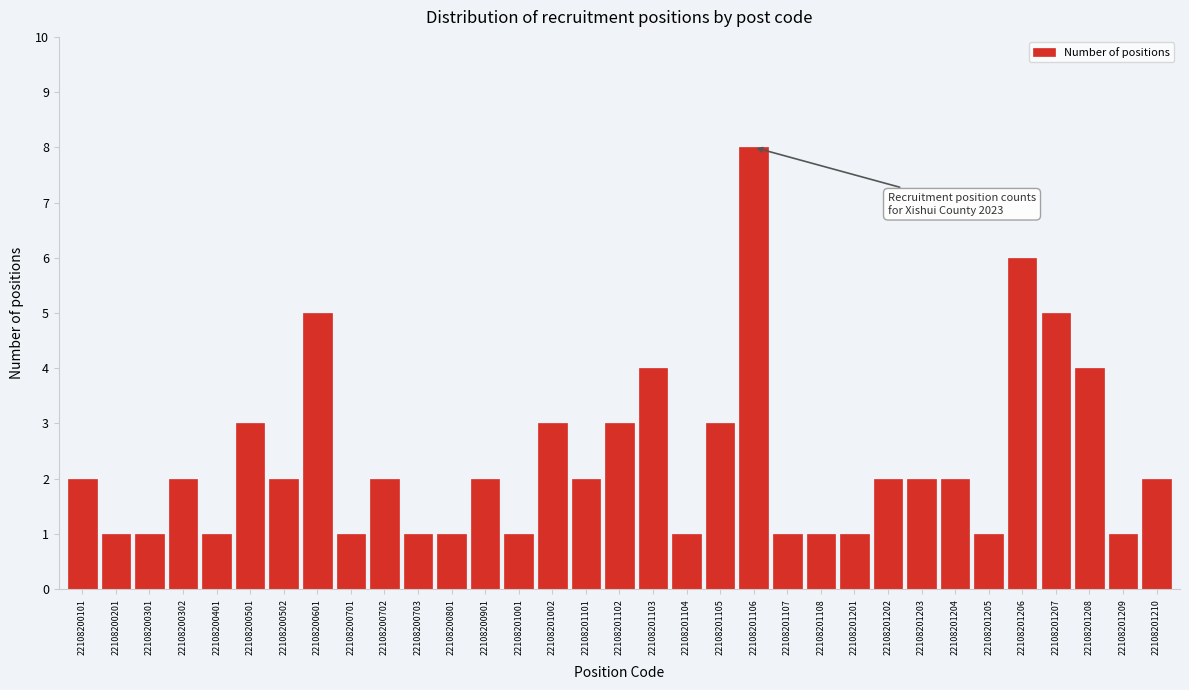

True or false: the data shows 3 at 22108201101.

False